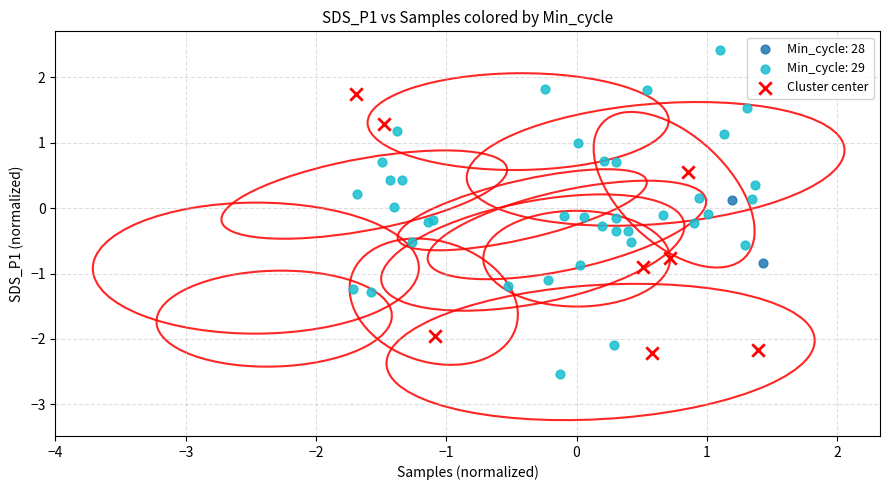

What are all the series names shown in the legend?

Min_cycle: 28, Min_cycle: 29, Cluster center